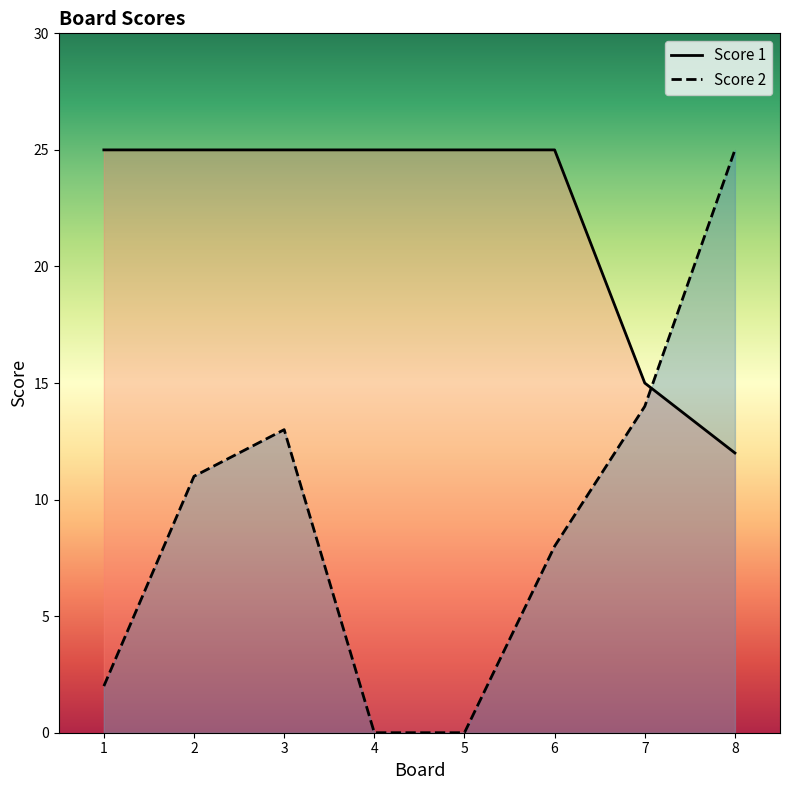

Where do Score 2 and Score 1 first cross each other?

7 and 8